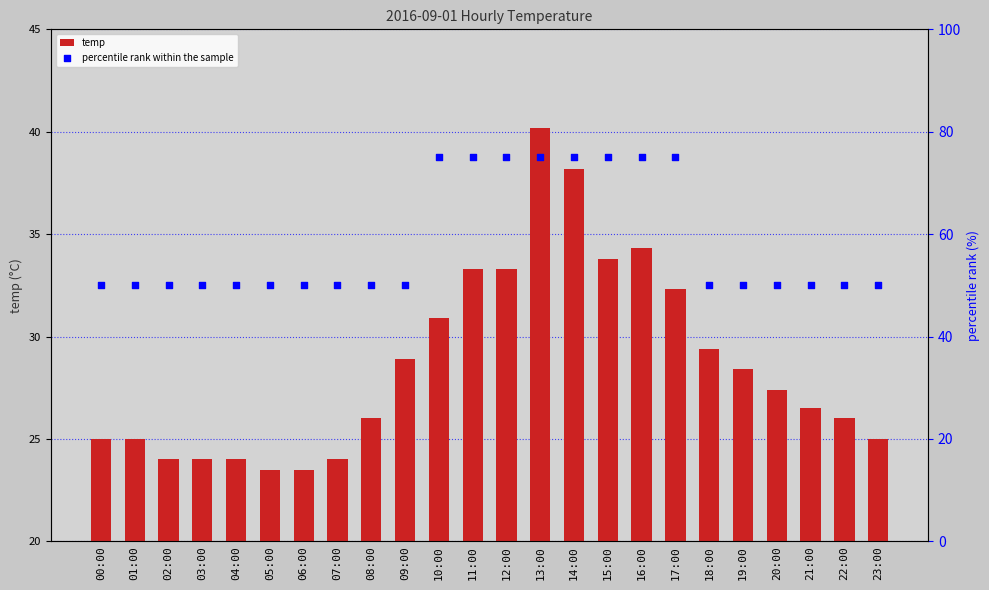

Which series has the largest Y range (max minus min)?

percentile rank within the sample